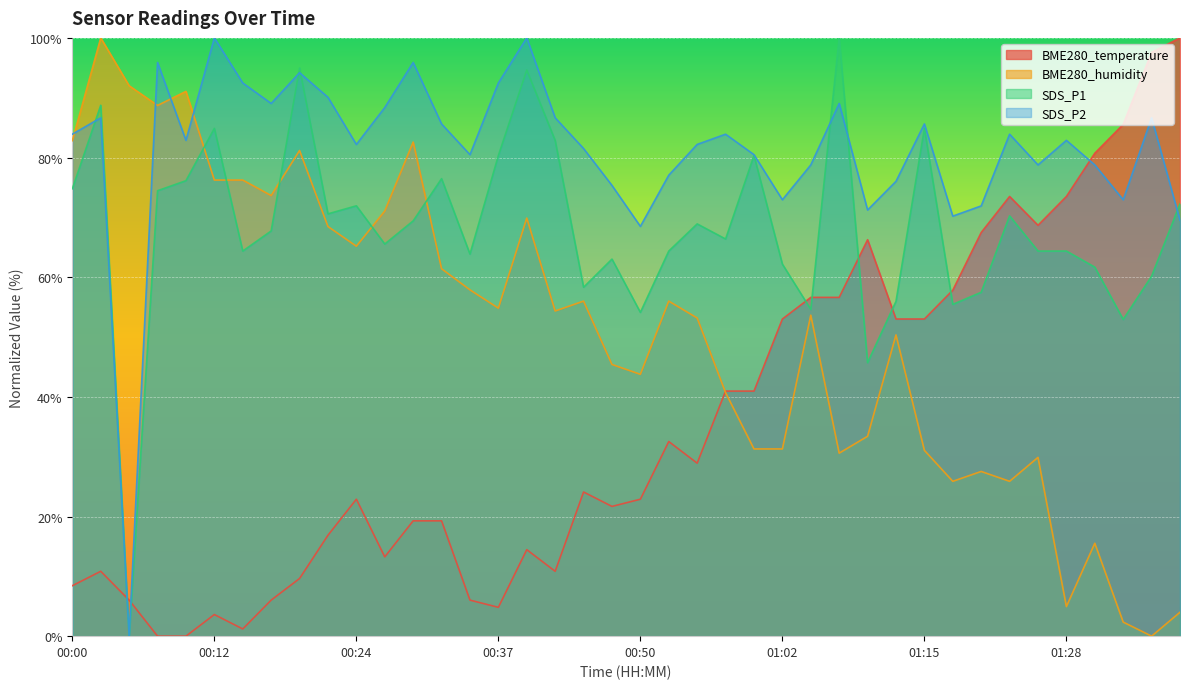

Is the value of BME280_humidity at 00:22 greater than the value of BME280_temperature at 01:33?

No